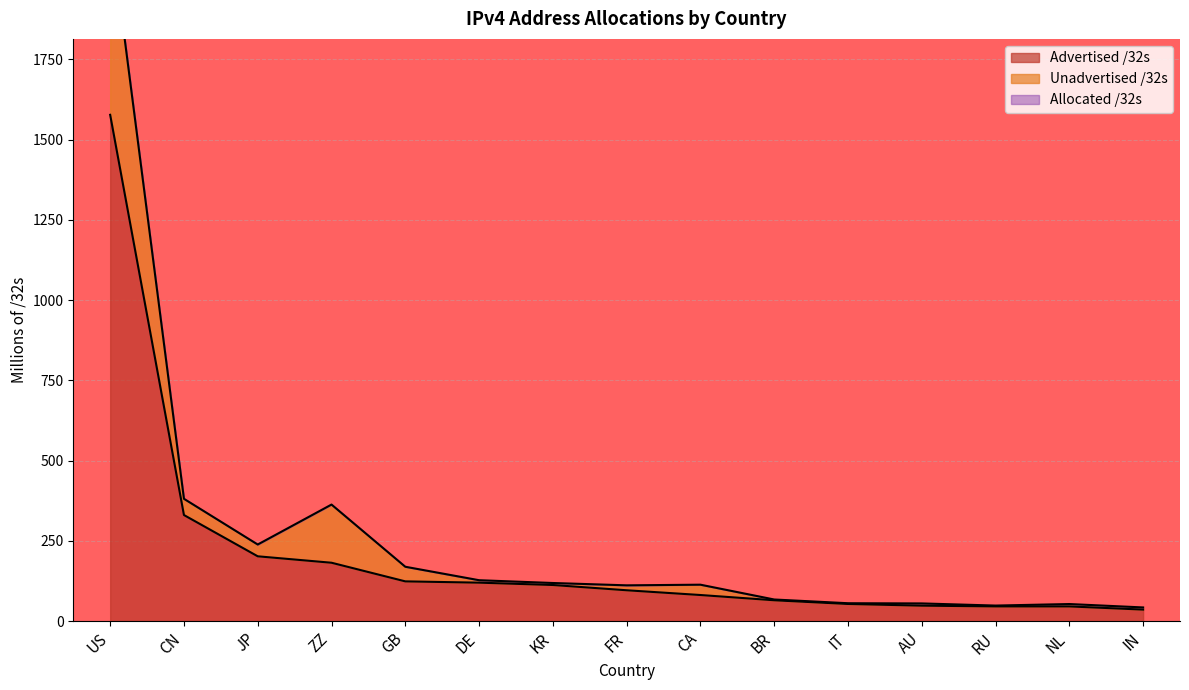

What is the minimum value shown in the chart?

35.7